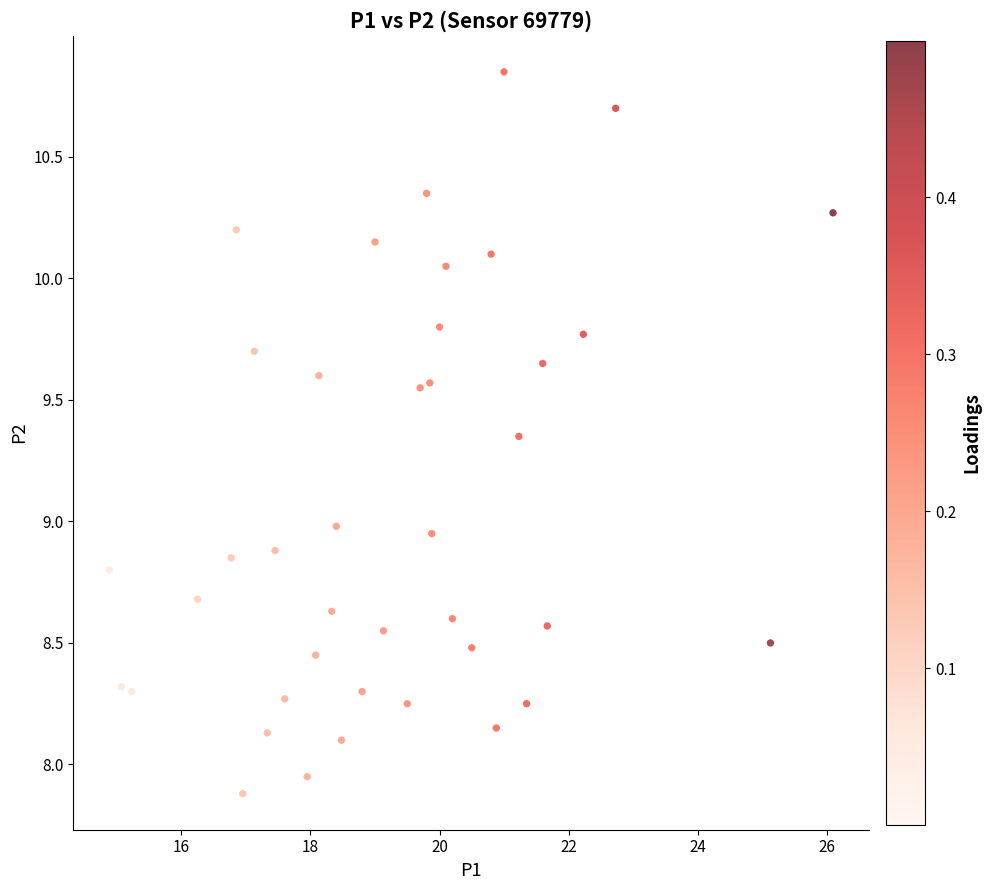

How many points are shown in the scatter plot?

40